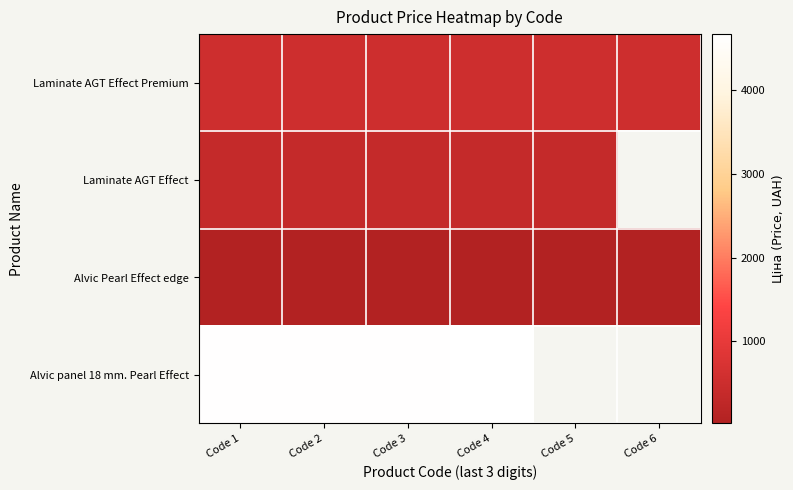

How many values in Laminate AGT Effect are above zero?

5